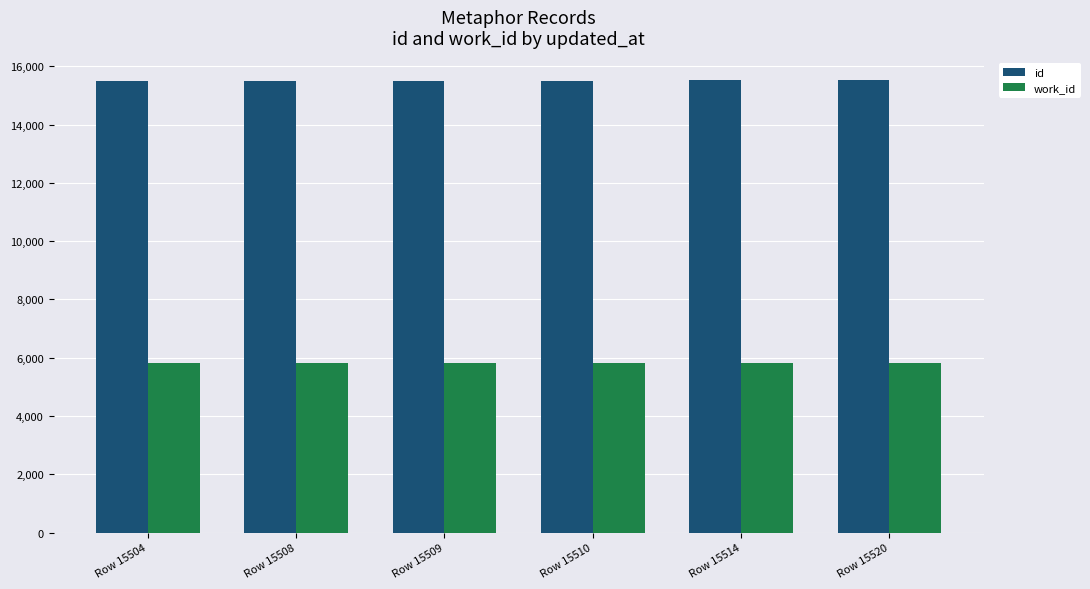

What is the maximum value shown in the chart?

15520